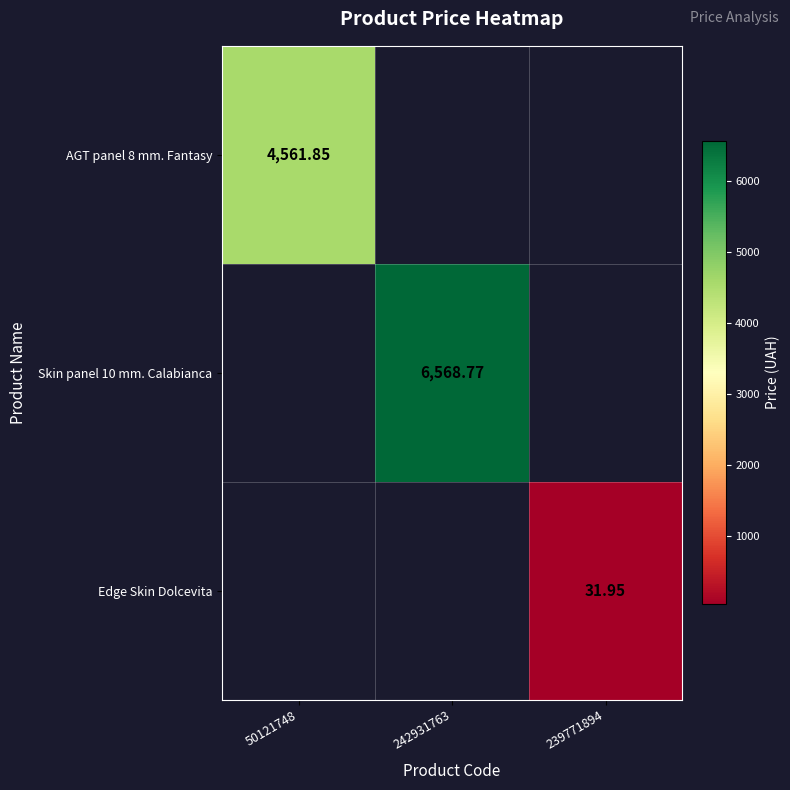

At how many categories does at least one series exceed 3173?

2